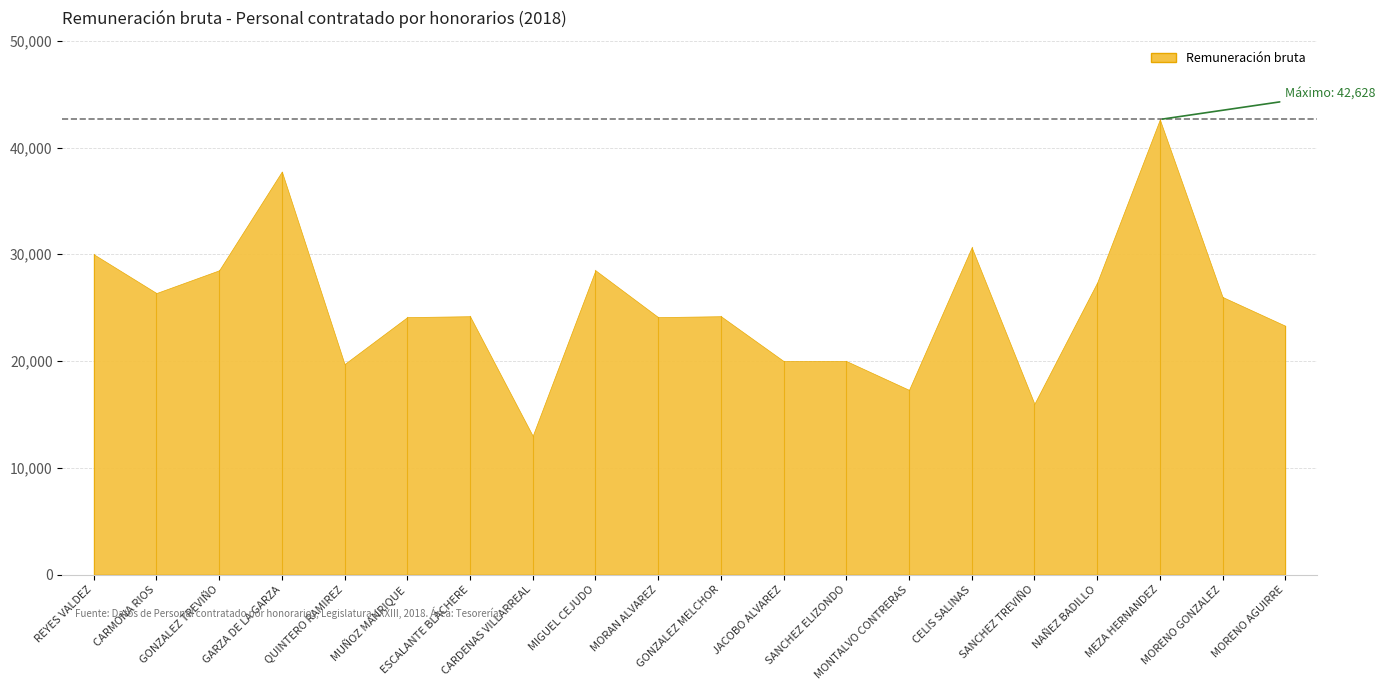

Reading left to right, transcribe all the data shown in this chart.

30000	26369	28500	37752	19718	24113	24200	13000	28500	24113	24200	20000	20000	17300	30651	16000	27349	42628	26000	23306